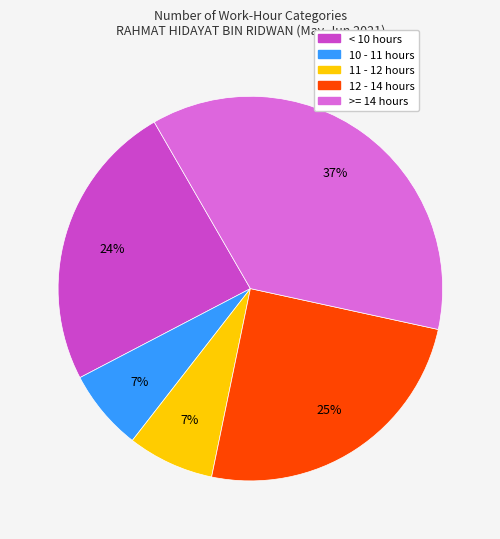

Is there a majority slice in this chart?

No